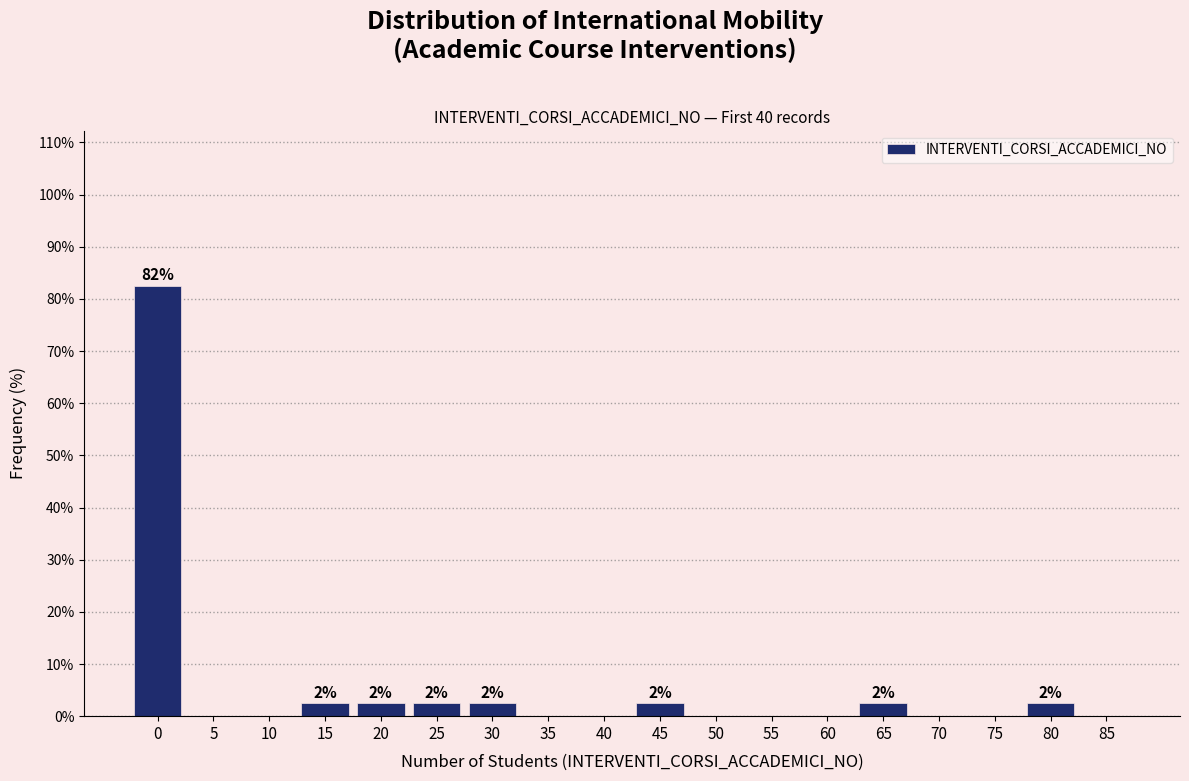

Reading left to right, what are all the values shown in this chart?

0=82.5	5=0.0	10=0.0	15=2.5	20=2.5	25=2.5	30=2.5	35=0.0	40=0.0	45=2.5	50=0.0	55=0.0	60=0.0	65=2.5	70=0.0	75=0.0	80=2.5	85=0.0